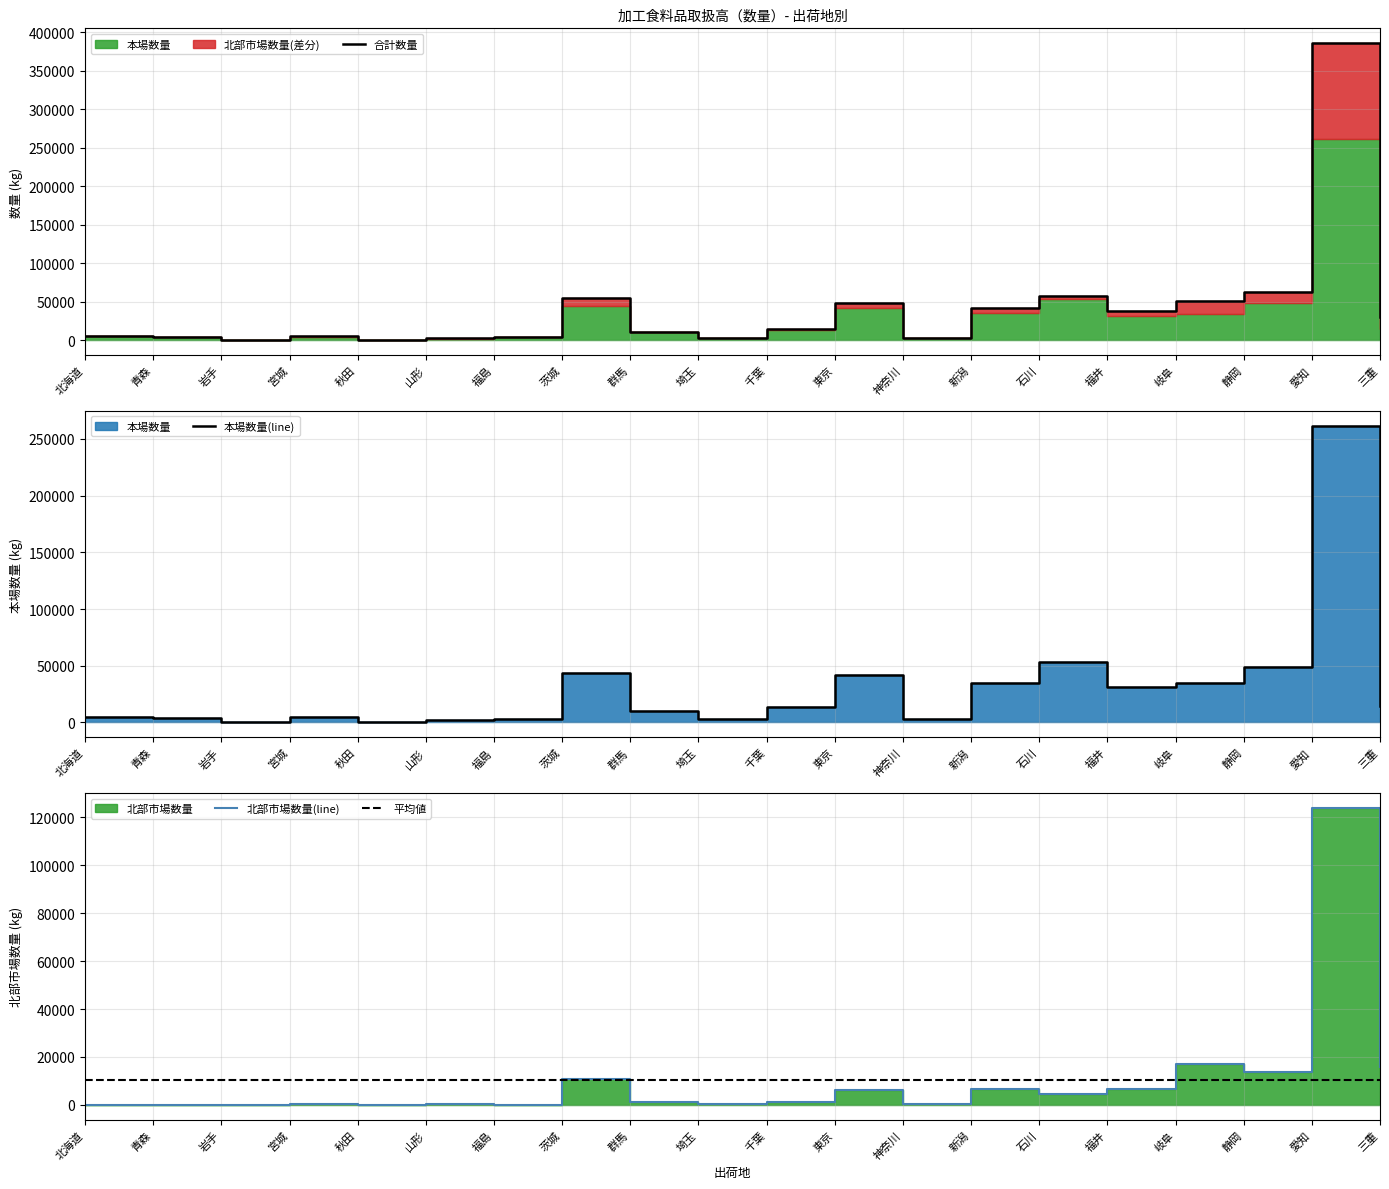

What is the spread (max minus min) of values at 東京?

41939.0